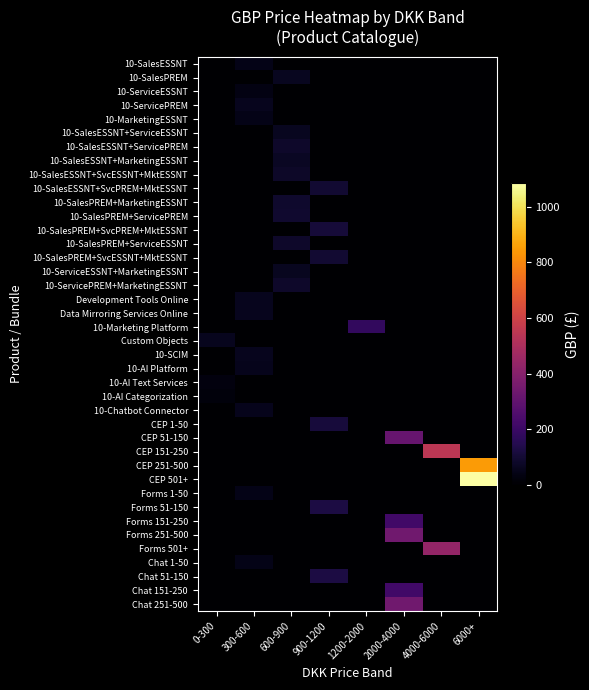

What is the spread (max minus min) of values at 300-600?

58.8